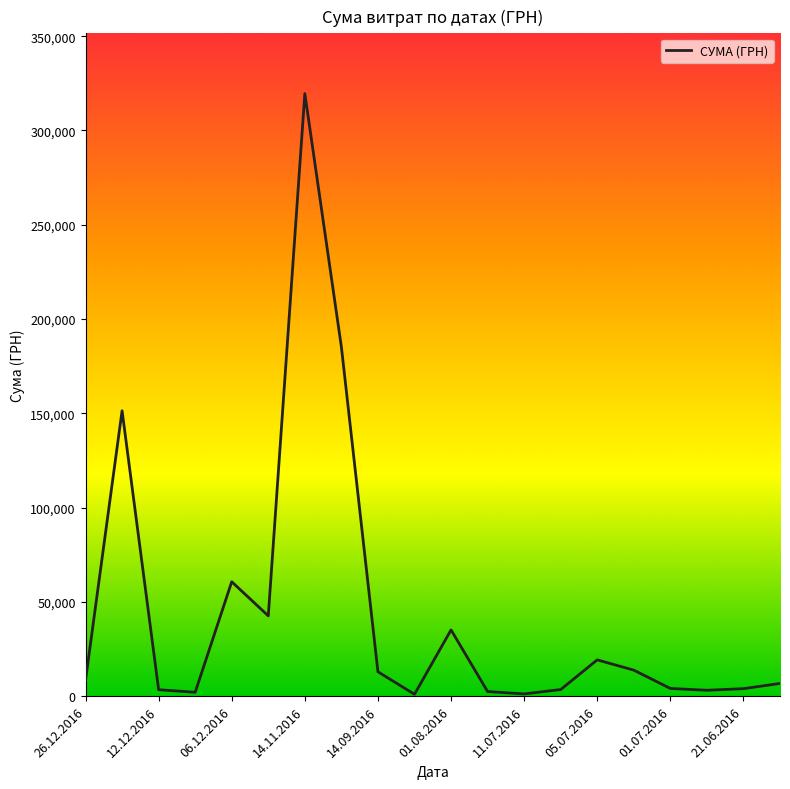

How many lines are shown in the chart?

1